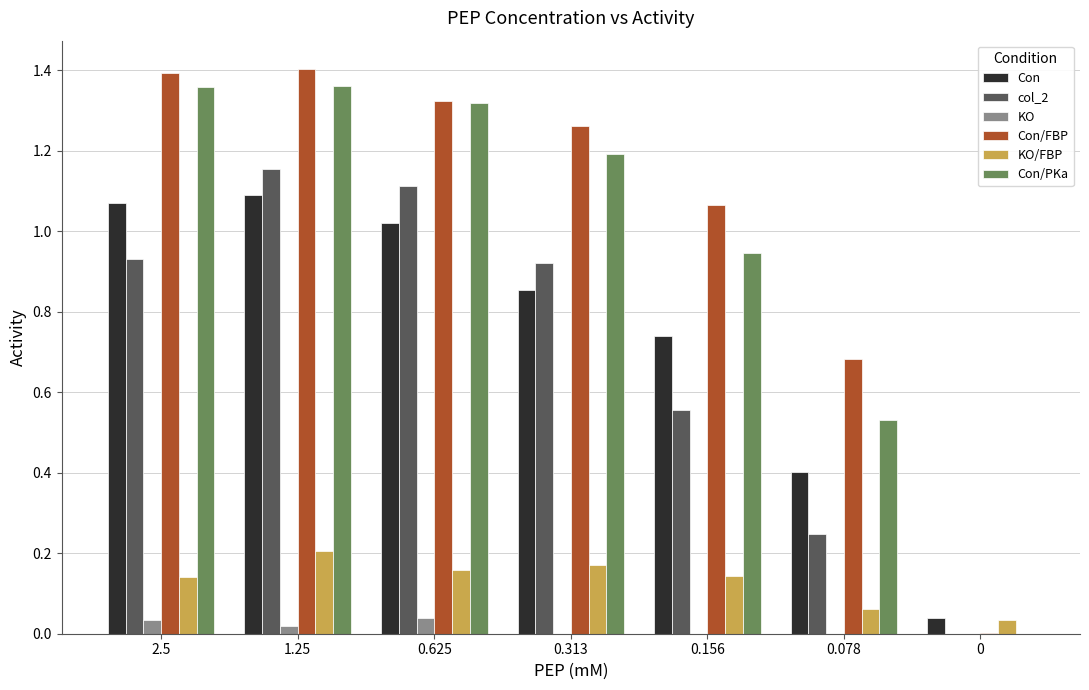

Between 2.5 and 0.078, which series saw the biggest shift?

Con/PKa